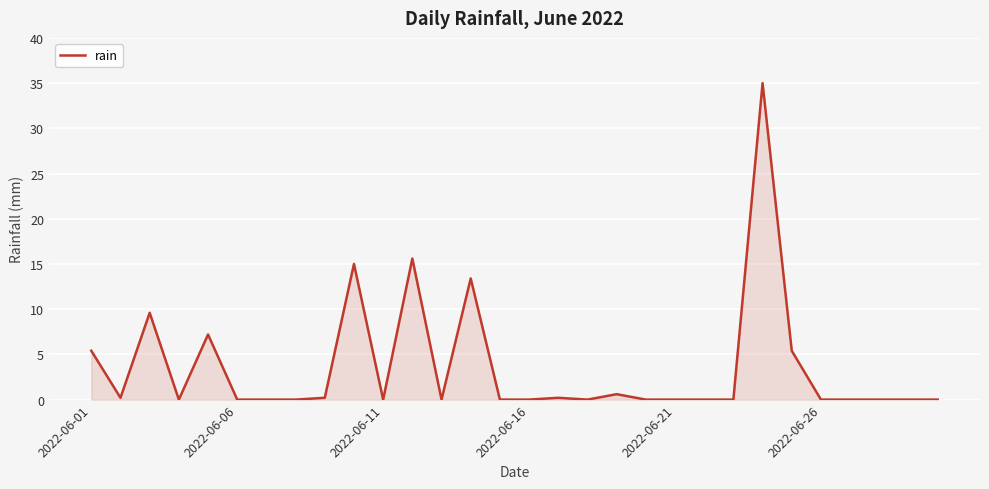

What is the maximum value shown in the chart?

35.0